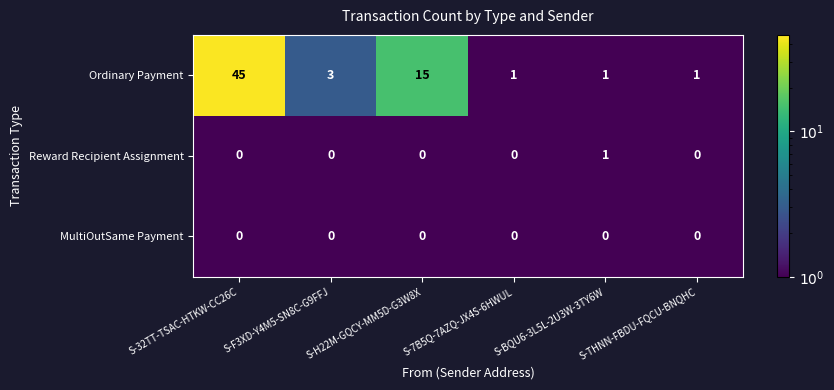

What is the difference between the maximum and minimum values in the Ordinary Payment series?

44